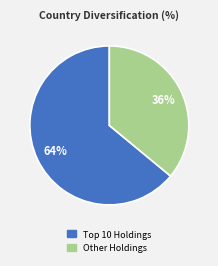

To the nearest percent, what is the difference between the largest and smallest slice percentages?

28%